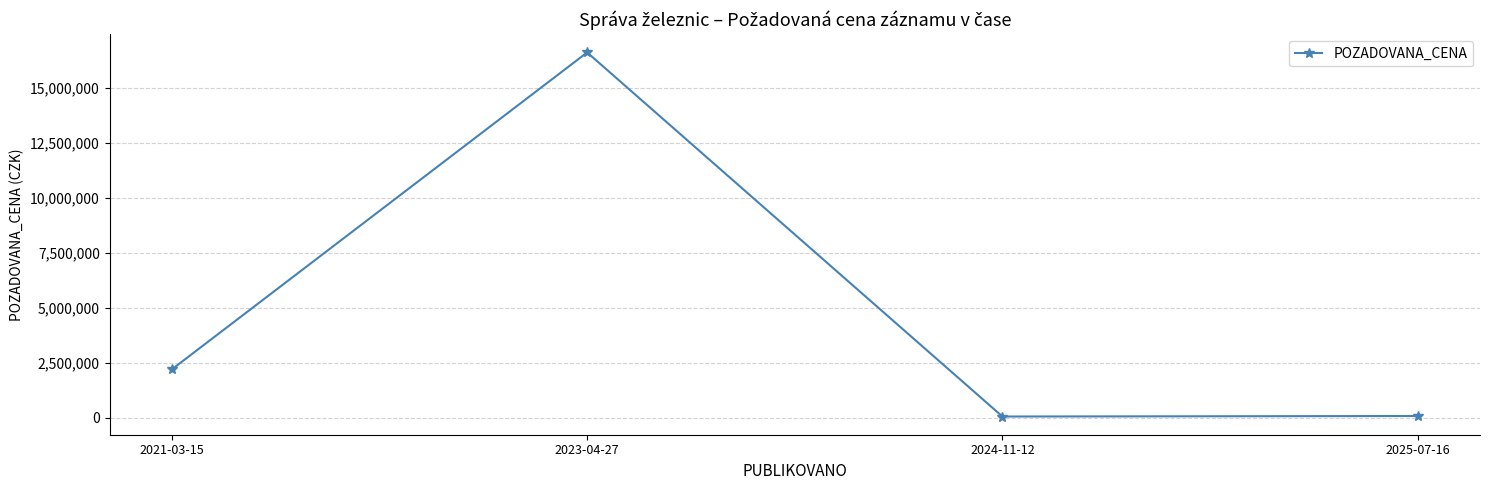

What is the sum of the values at 2021-03-15 and 2024-11-12?

2235000